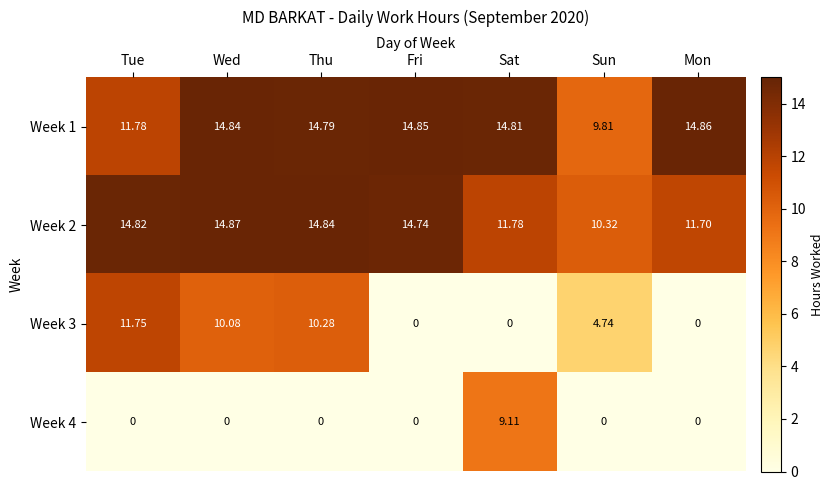

Which series has the widest spread of values?

Week 3